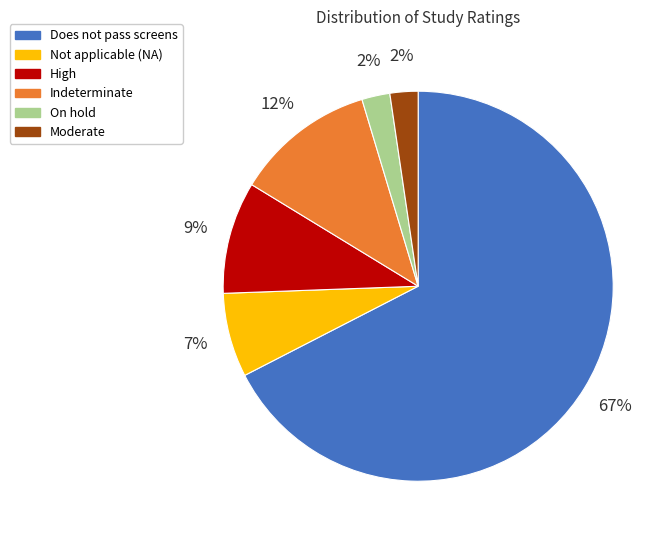

What percentage is the Not applicable (NA) slice, to the nearest percent?

7%